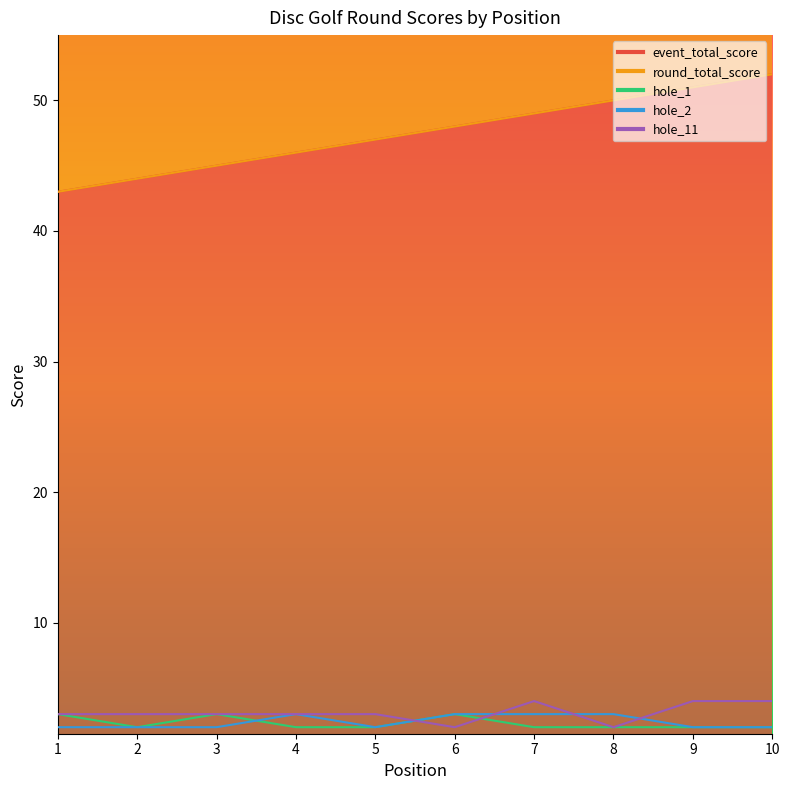

What is the sum of all round_total_score values?

475